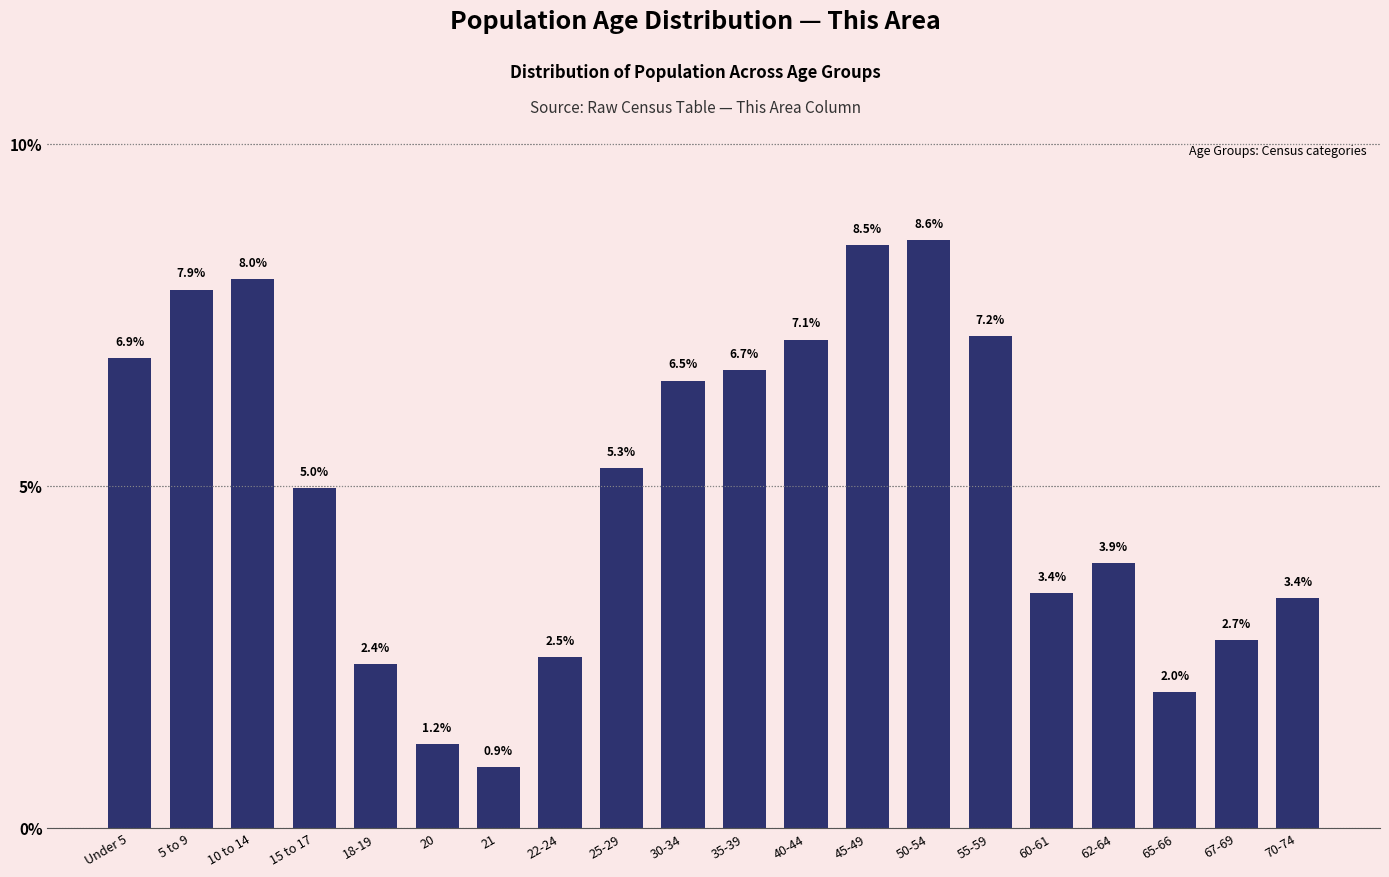

Reading left to right, transcribe all the data shown in this chart.

Under 5=6.9	5 to 9=7.9	10 to 14=8.0	15 to 17=5.0	18-19=2.4	20=1.2	21=0.9	22-24=2.5	25-29=5.3	30-34=6.5	35-39=6.7	40-44=7.1	45-49=8.5	50-54=8.6	55-59=7.2	60-61=3.4	62-64=3.9	65-66=2.0	67-69=2.7	70-74=3.4